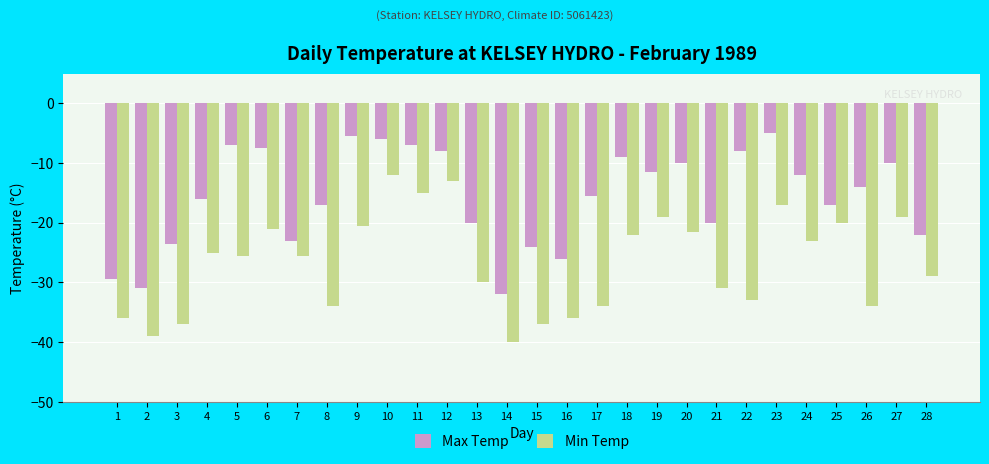

What value does the Min Temp series have at 21?

-31.0